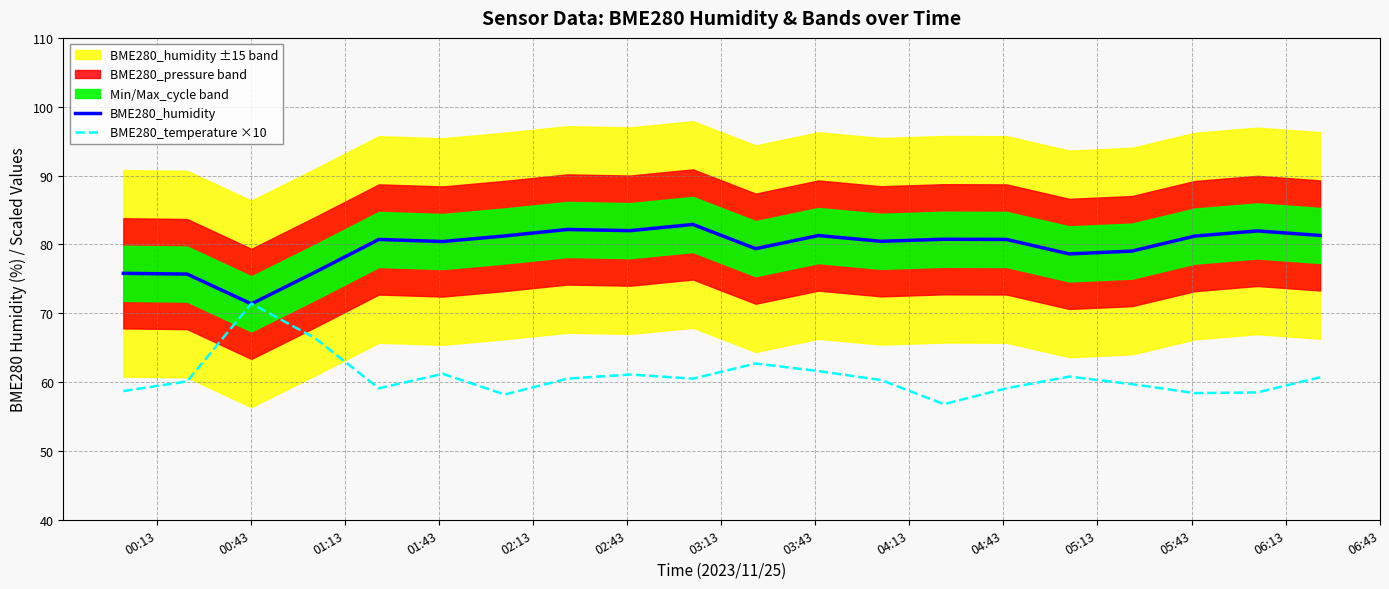

In BME280_humidity, how many points are lower than both neighbors (excluding endpoints)?

6